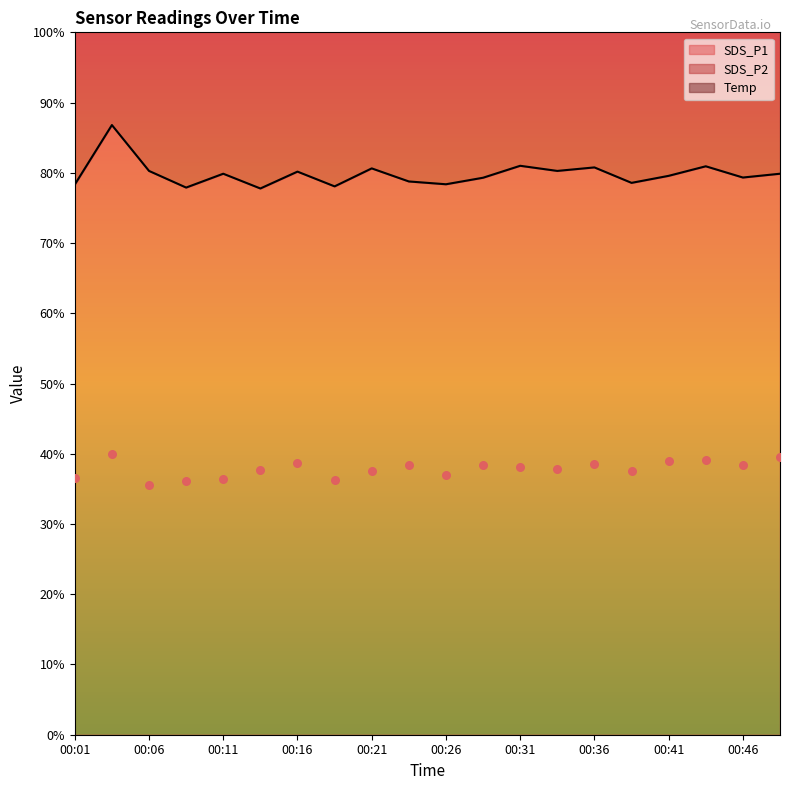

Which series has the widest spread of Y values?

SDS_P1